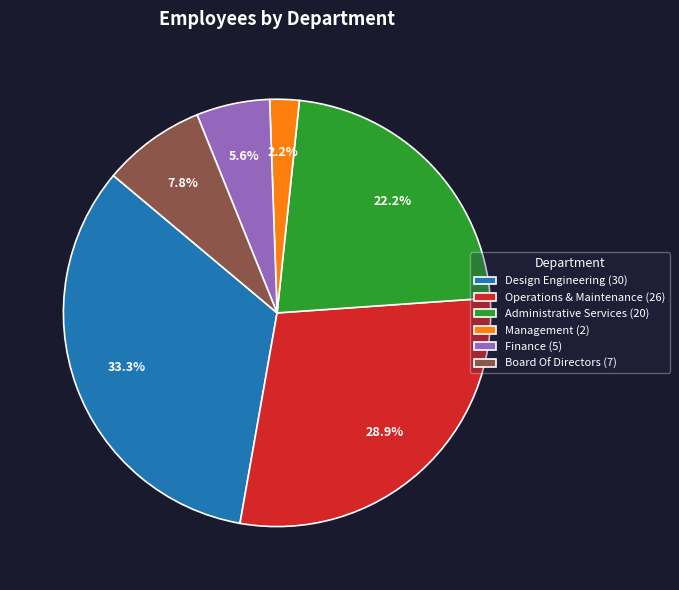

What percentage is NOT represented by Administrative Services?

77.8%